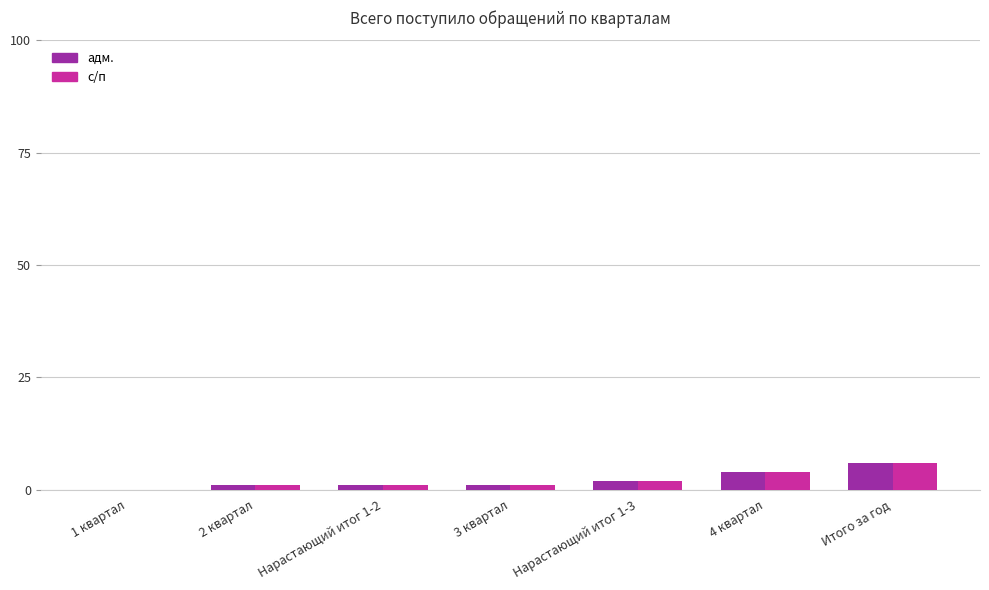

How many groups of bars are there?

7